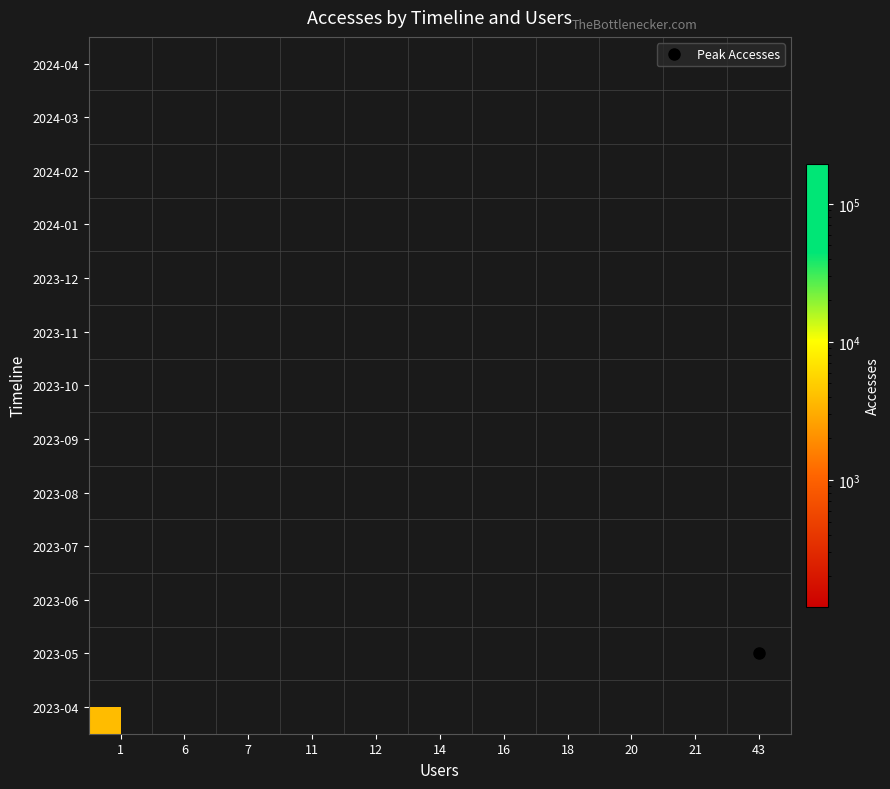

Count the number of categories in the chart.

11